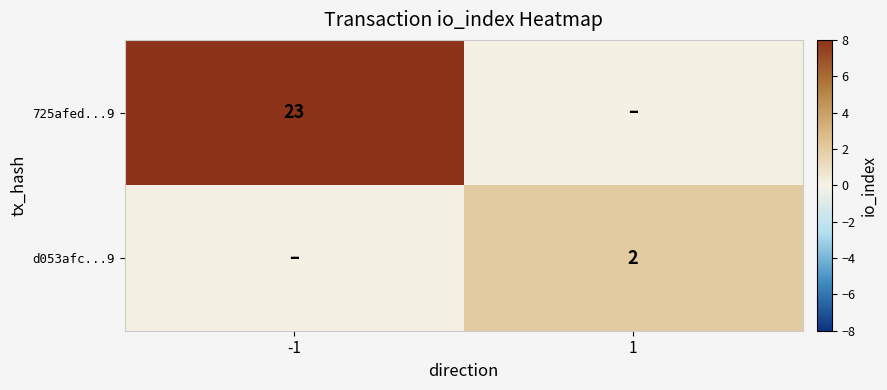

The d053afc...9 series shows 2 at 1. True or false?

True